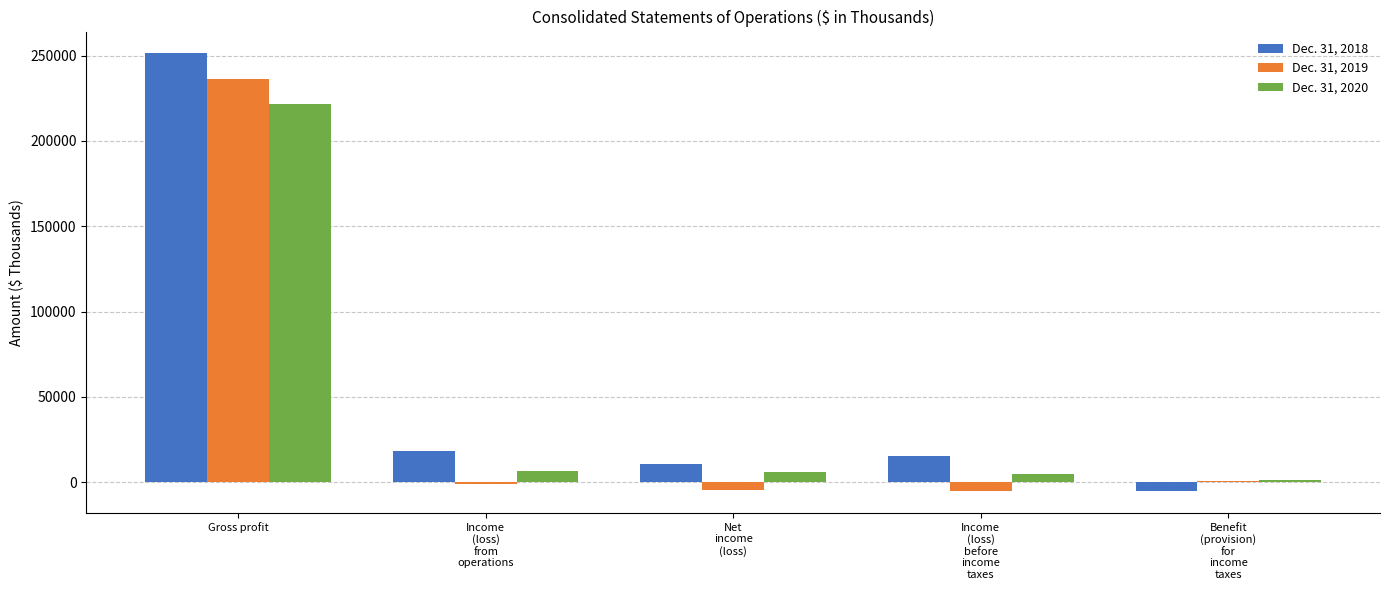

What is the maximum value shown in the chart?

251339